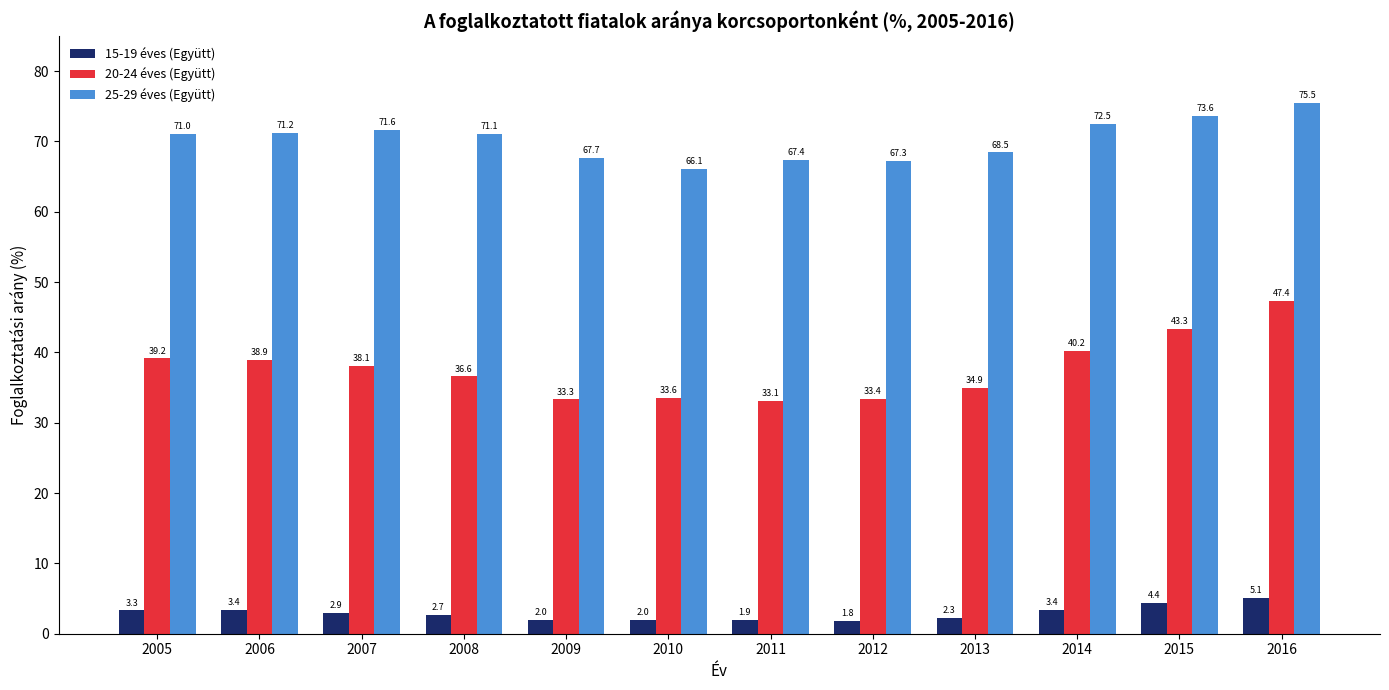

List the series in order of their overall mean, lowest first.

15-19 éves (Együtt), 20-24 éves (Együtt), 25-29 éves (Együtt)